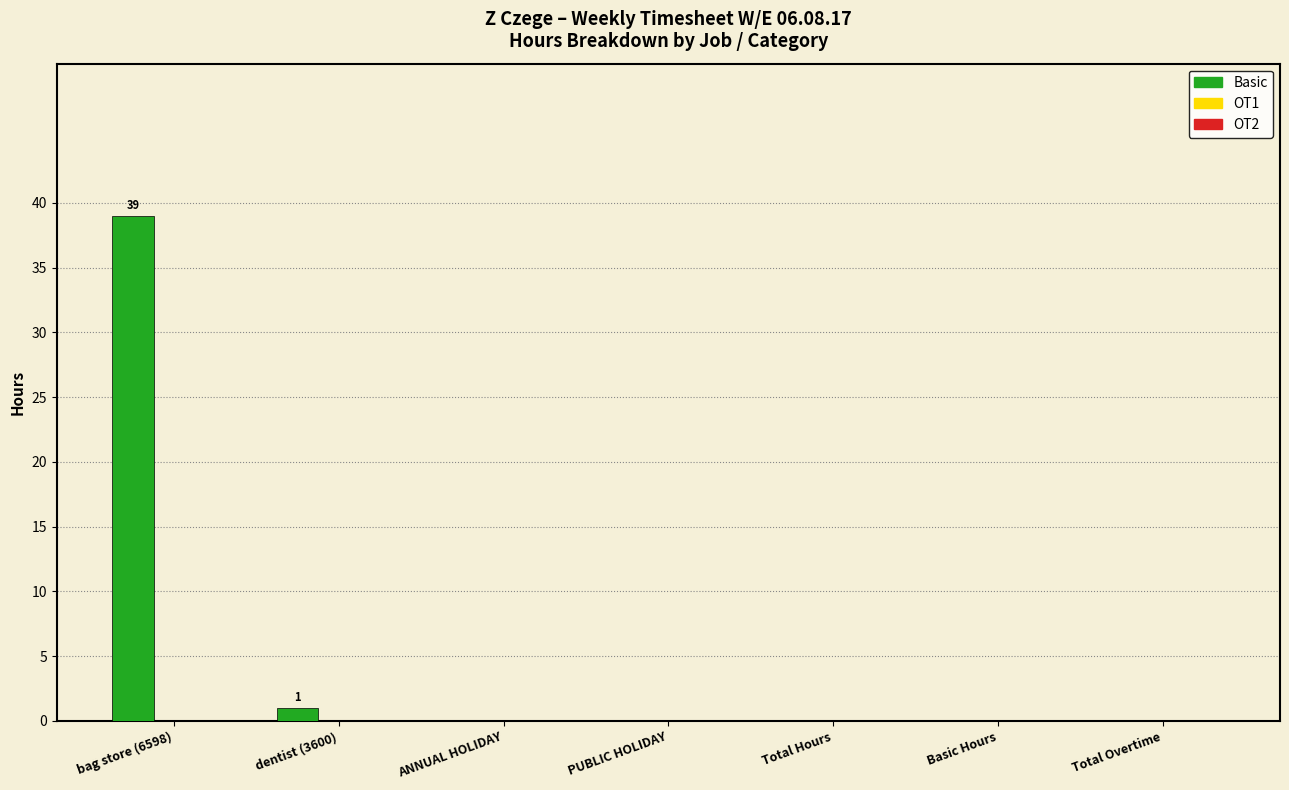

What is the sum of the values at bag store (6598) and PUBLIC HOLIDAY?

39